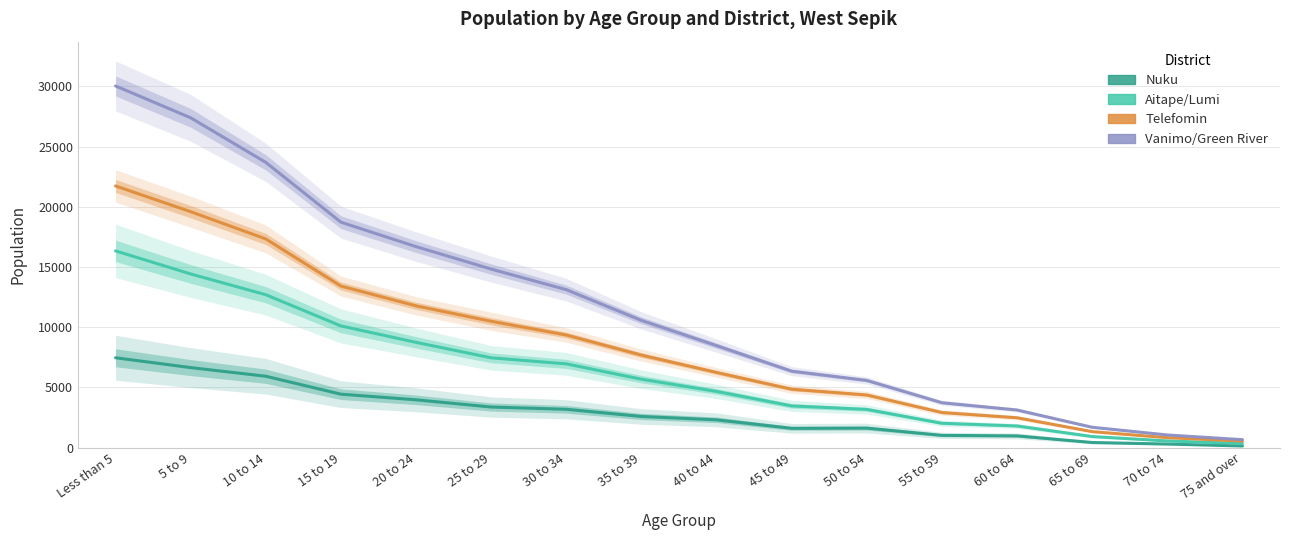

Rank the series at 25 to 29 from highest to lowest value.

Vanimo/Green River, Telefomin, Aitape/Lumi, Nuku